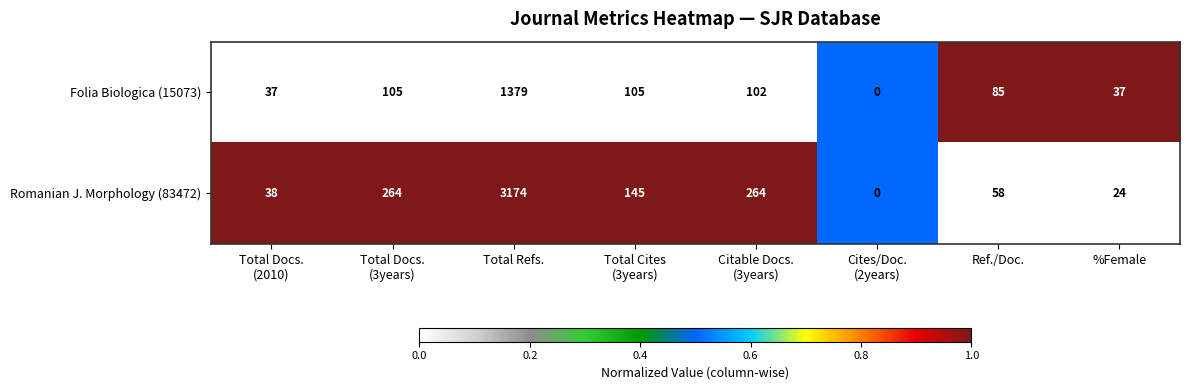

What is the highest value of the Romanian J. Morphology (83472) series?

3174